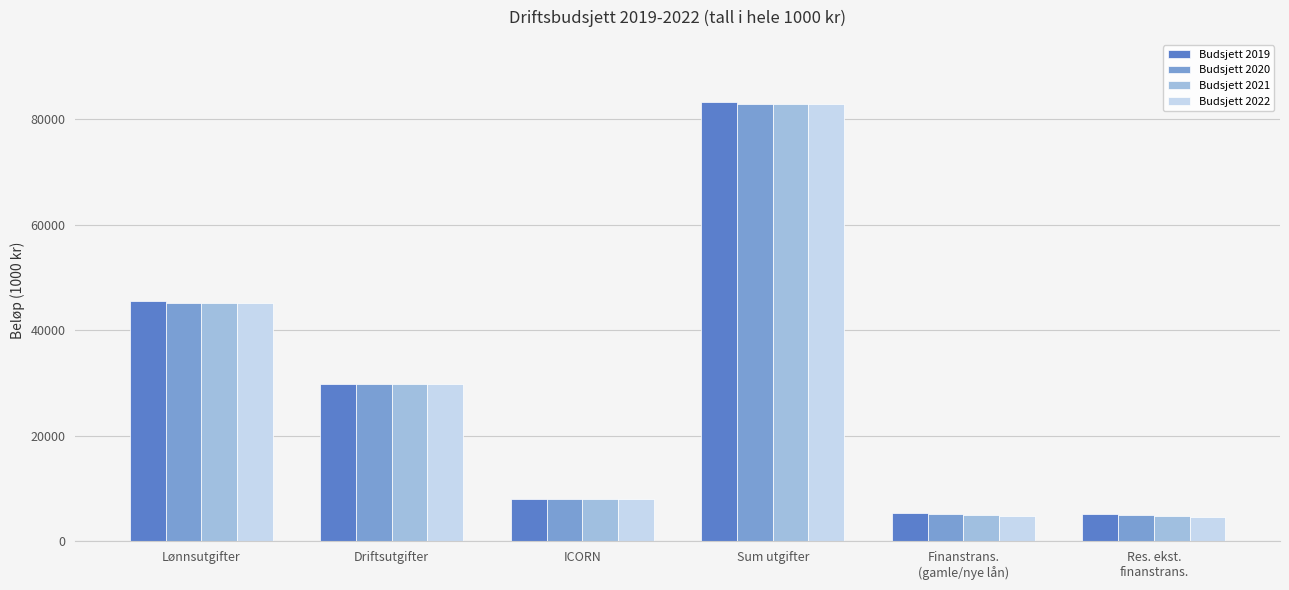

Where does the Budsjett 2020 series first go above 29836?

Lønnsutgifter